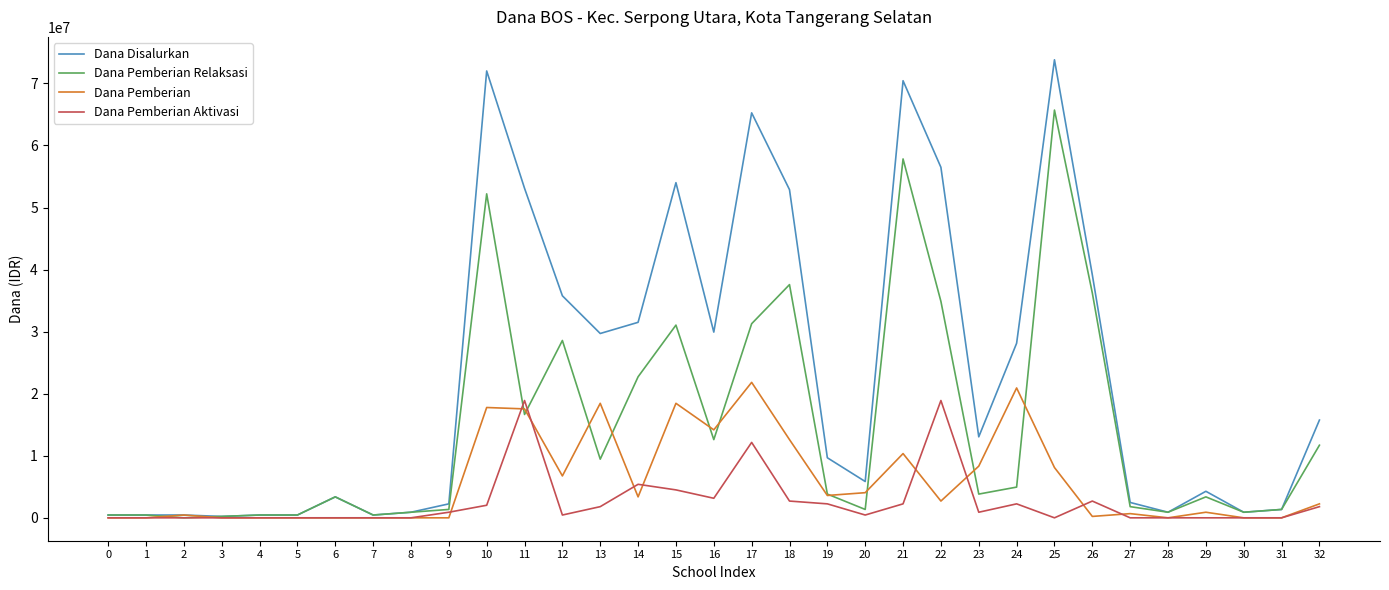

Is the value of Dana Disalurkan at 14 greater than the value of Dana Pemberian Aktivasi at 8?

Yes